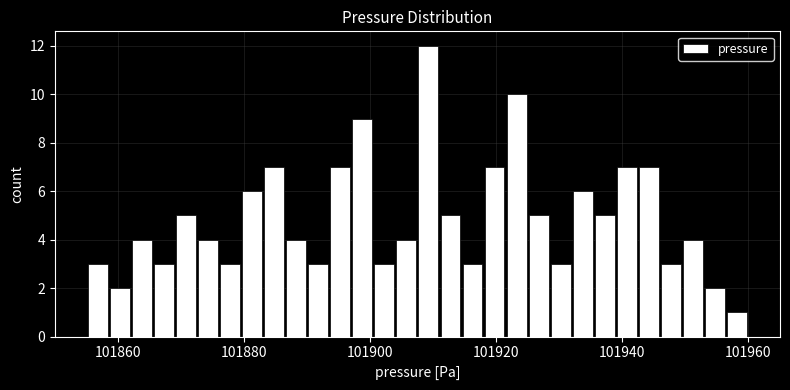

Around what value on the x-axis is the tallest bar? Give the approximate position of its centre, as read against the axis.

101910